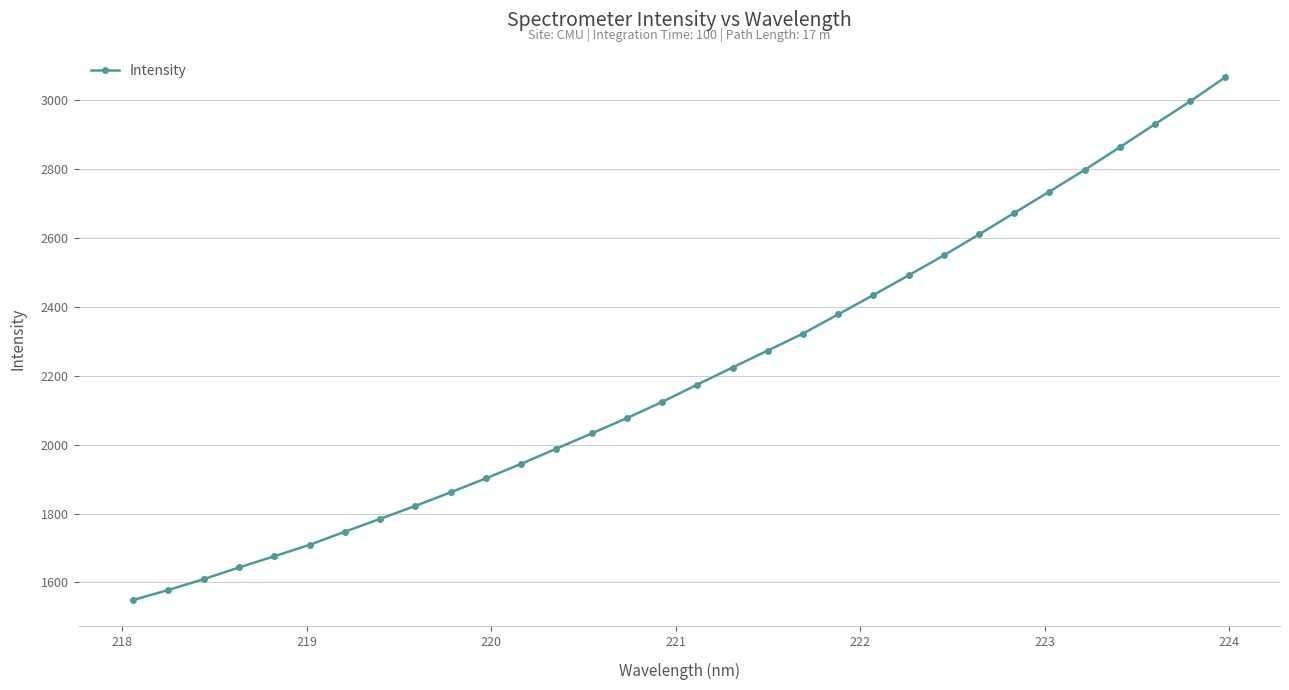

Reading left to right, extract all data points from this chart.

1548.7	1578.0	1609.4	1643.3	1675.8	1709.1	1747.1	1784.5	1822.1	1861.5	1902.1	1944.3	1988.3	2032.4	2077.0	2124.0	2174.4	2224.1	2273.5	2322.7	2378.5	2434.7	2491.9	2549.9	2610.9	2673.1	2735.3	2798.1	2864.1	2931.1	2997.4	3067.6